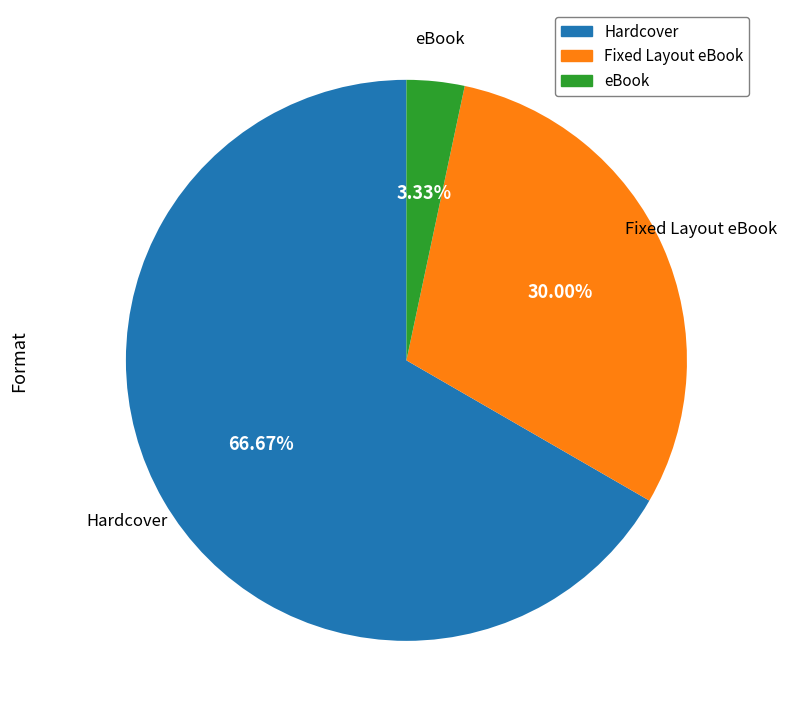

What percentage is NOT represented by eBook?

96.7%